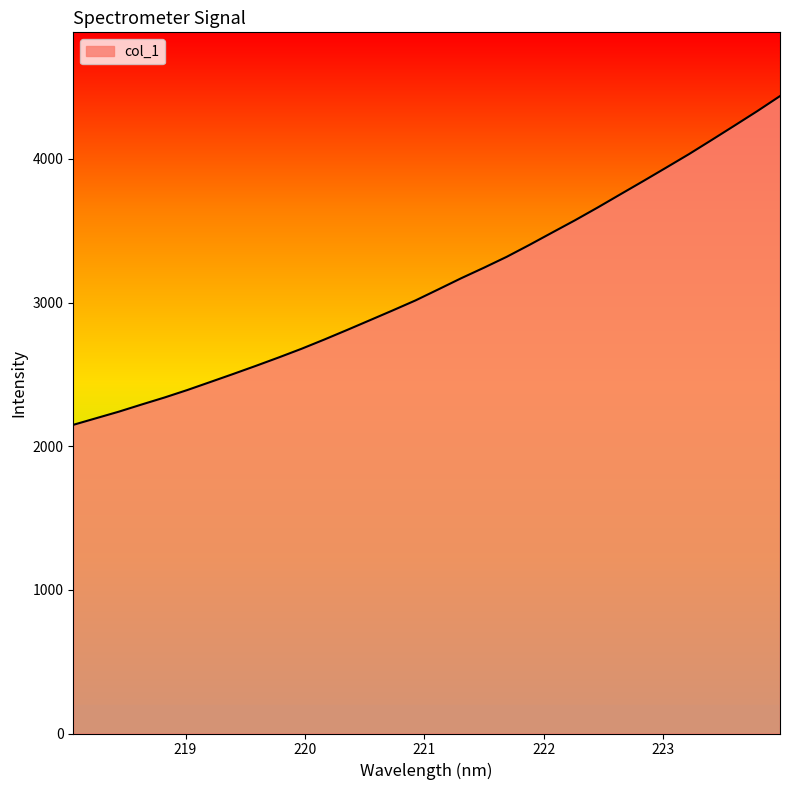

What is the difference between the maximum and minimum values?

2288.4